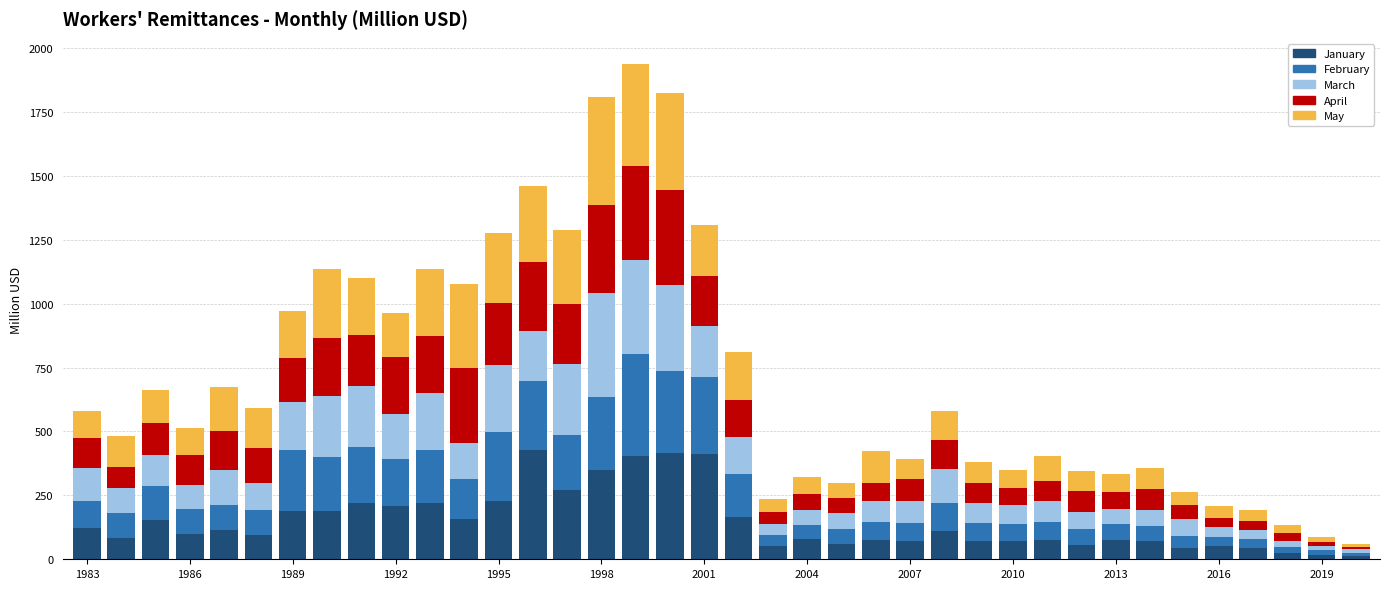

What is the average value of the January series?

146.7